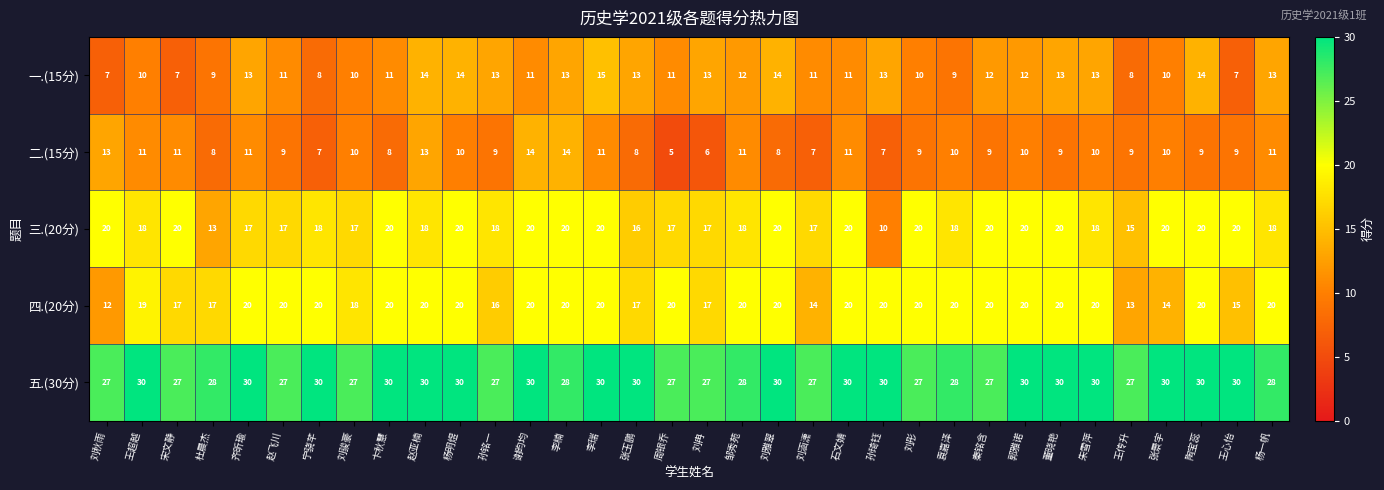

What is the greatest value displayed?

30